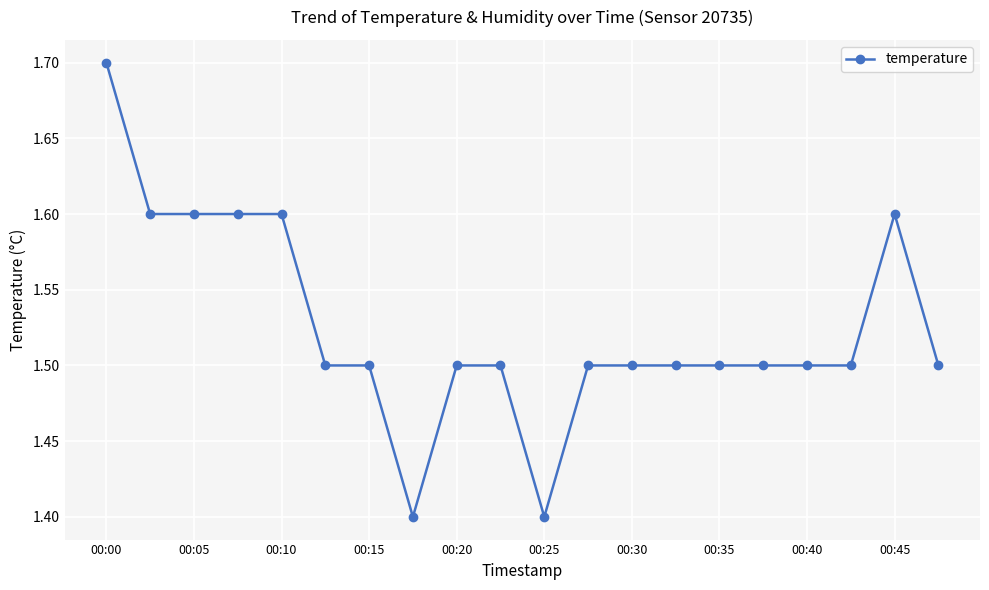

What is the difference between the second highest and second lowest values?

0.2